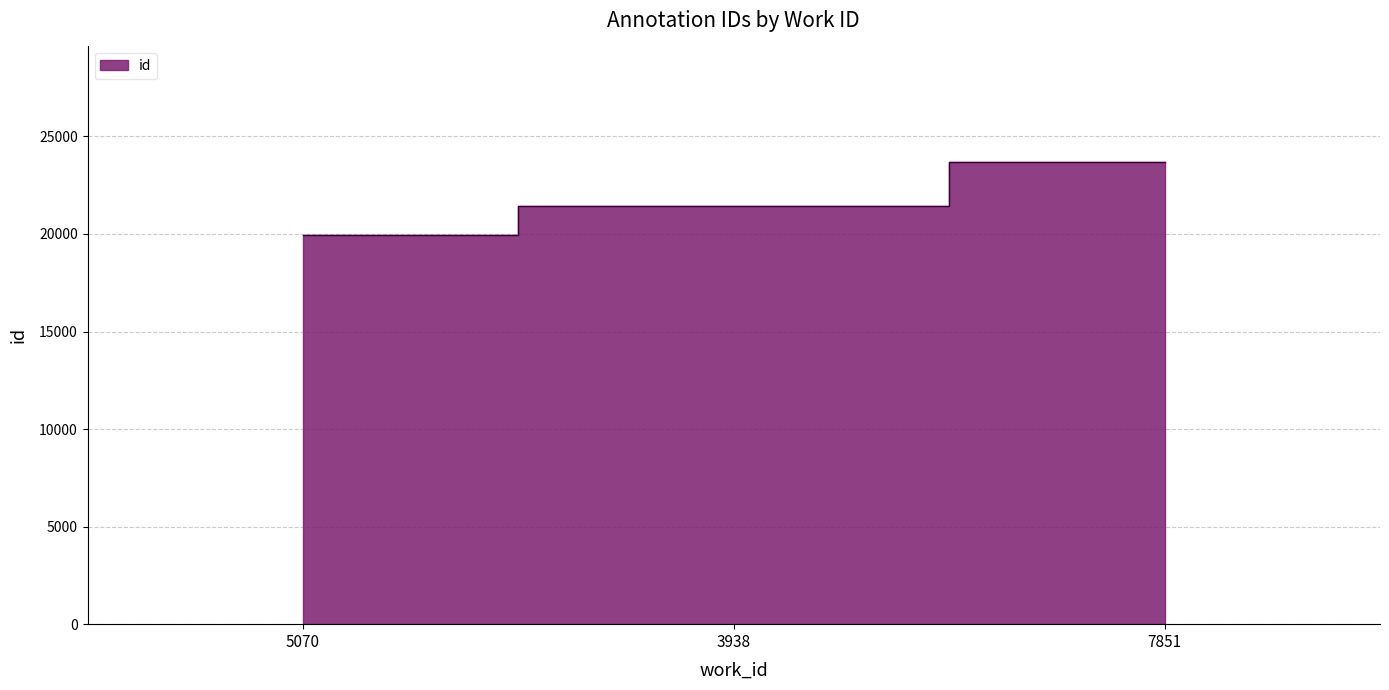

What is the ratio of the value at 3938 to the value at 7851?

0.9